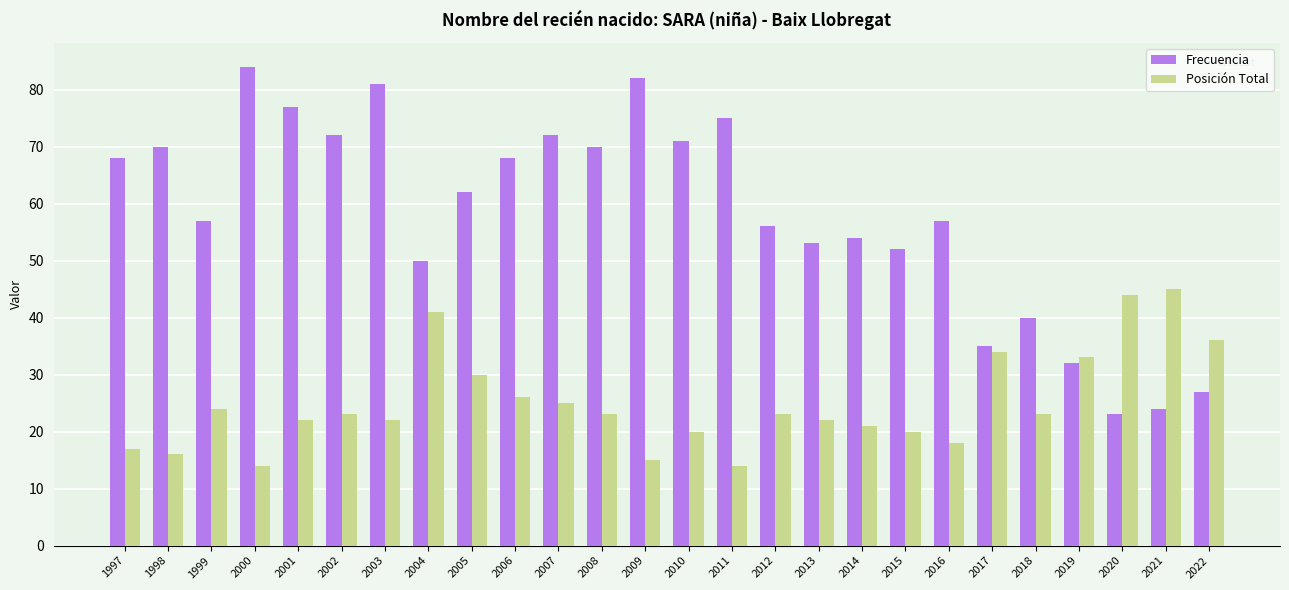

At which label is Posición Total closest to 29?

2005